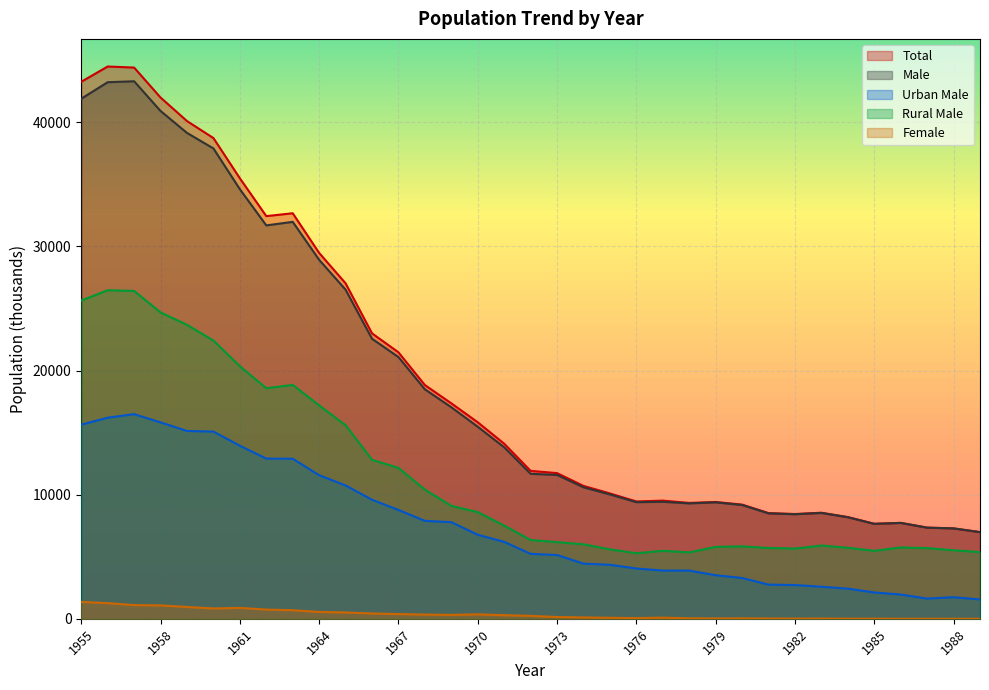

Which series has the largest total across all categories?

Total